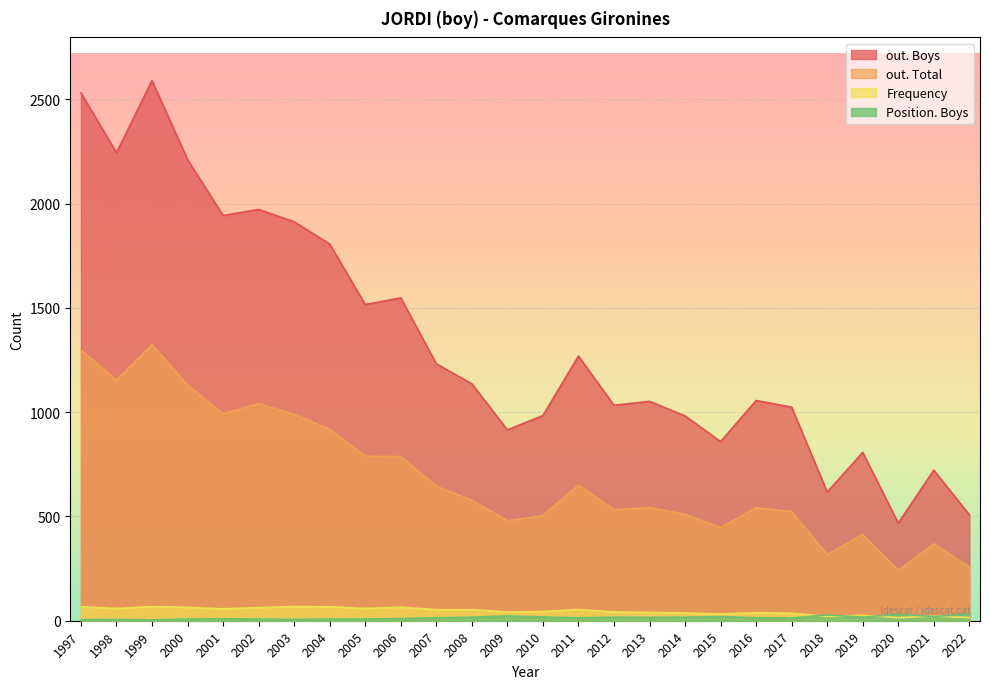

What is the sum of the Position. Boys values at 1997 and 1999?

9